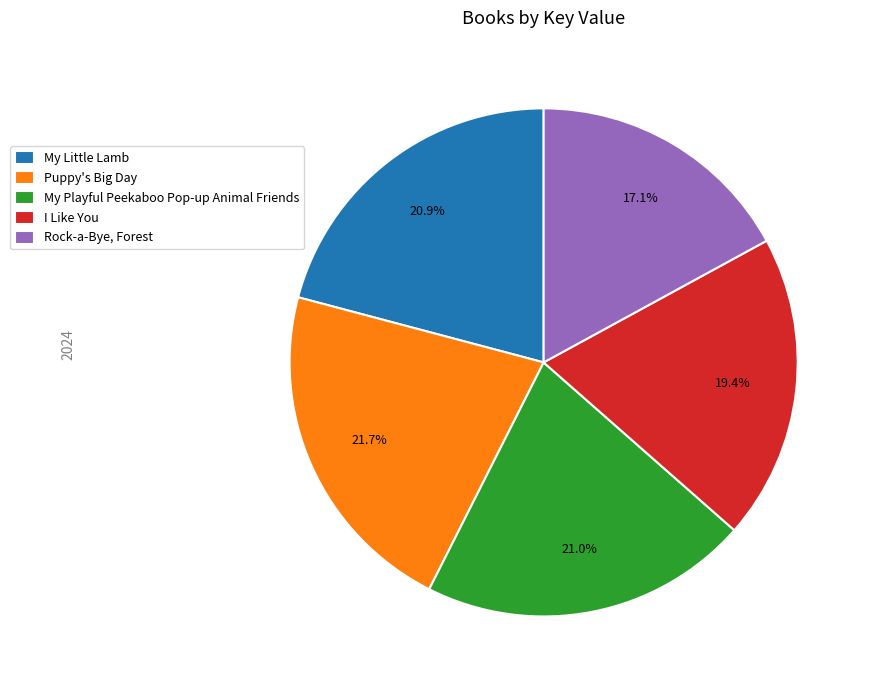

How many segments does this pie chart have?

5